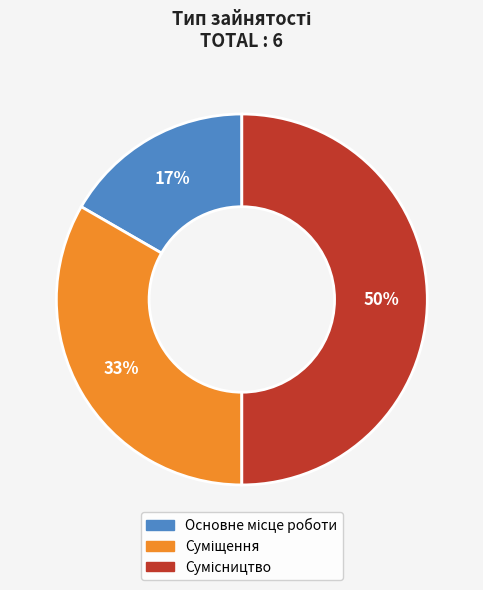

To the nearest percent, what is the difference between the largest and smallest slice percentages?

33%